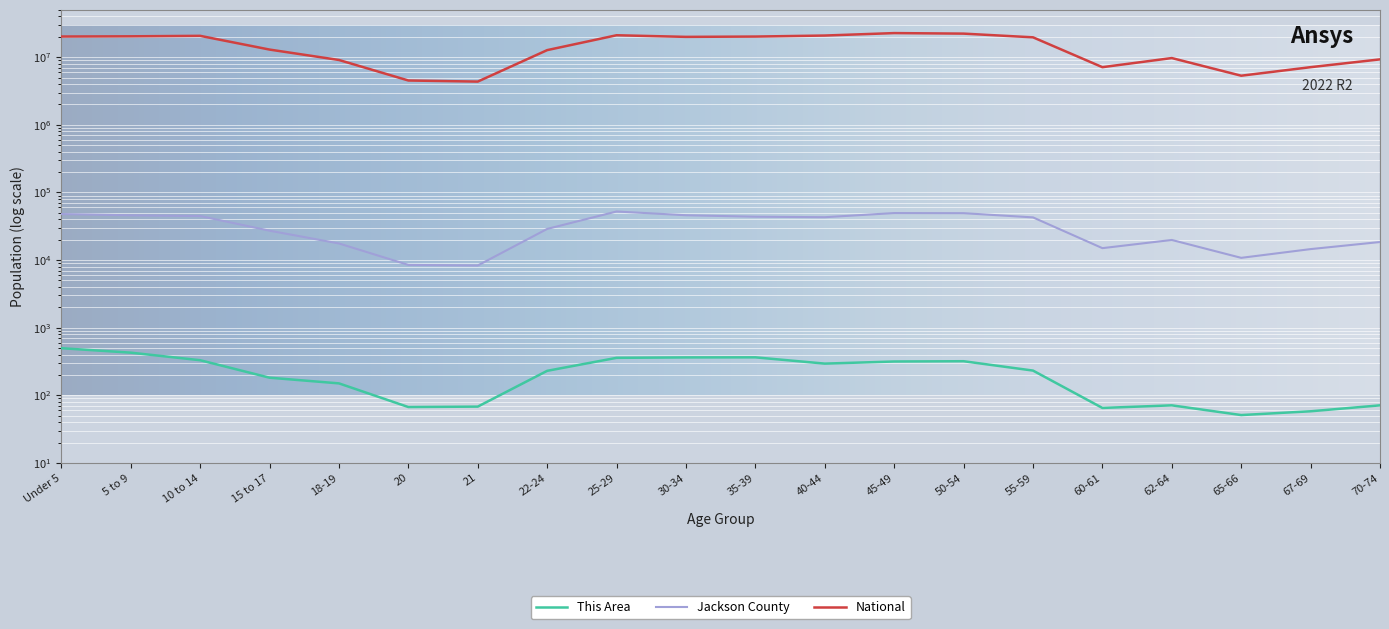

Where is the first local minimum for This Area?

20